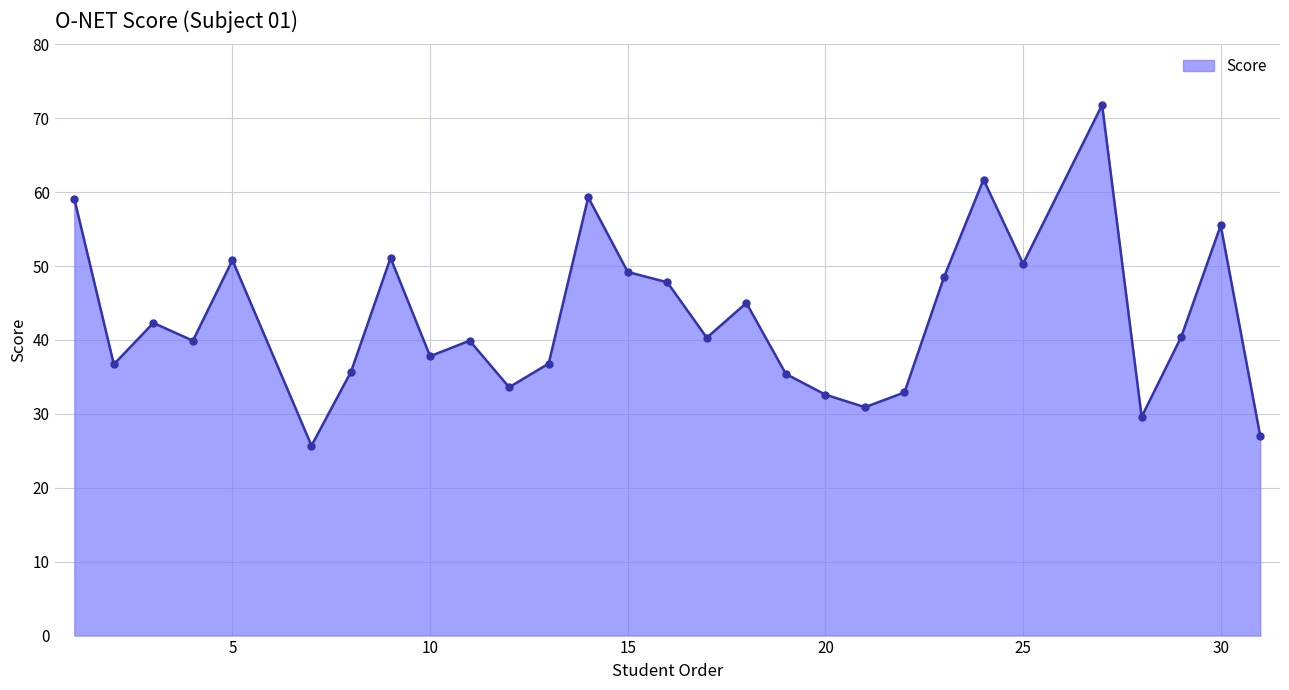

True or false: there are more than 2 points higher than both neighbors.

True